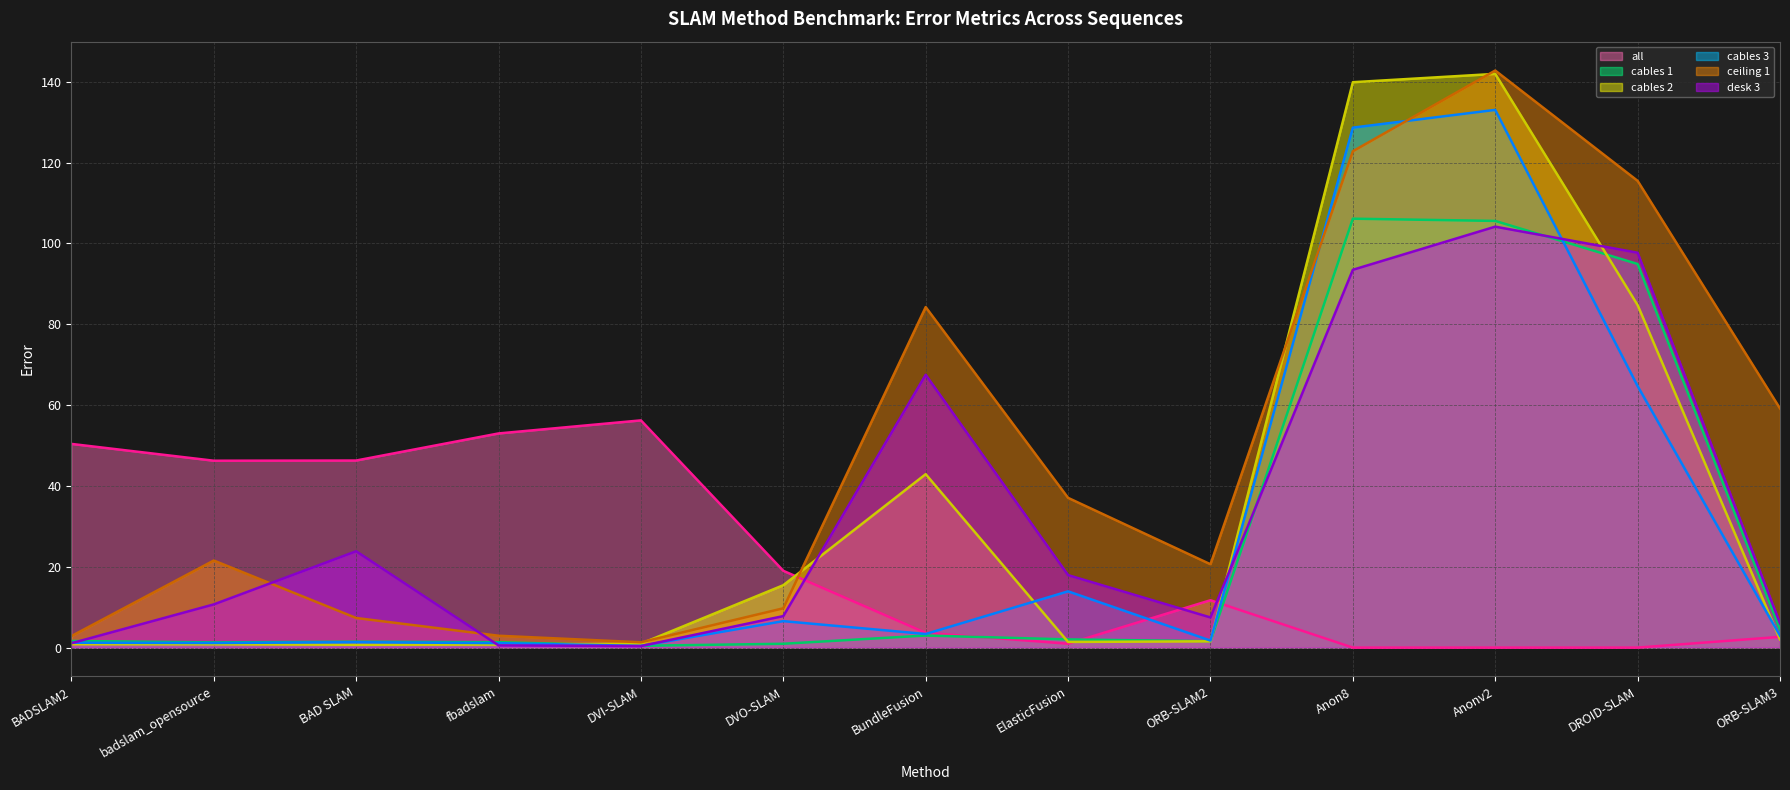

The value of desk 3 (line) at fbadslam is 0.6. True or false?

True